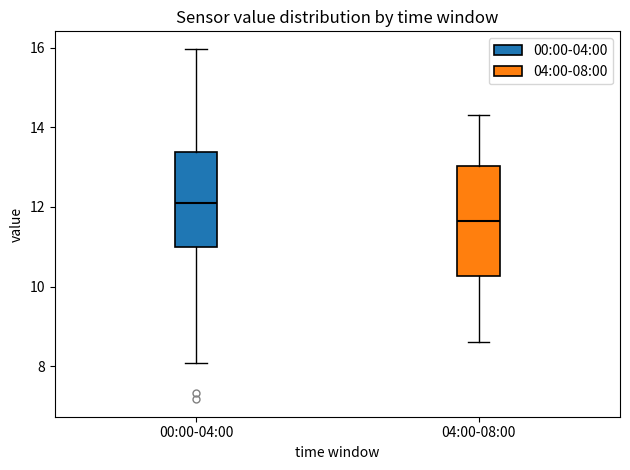

Where is the upper edge of the box for 04:00-08:00 on the y-axis? The values are not printed on the chart, so give them approximately, as read against the axis.

13.0